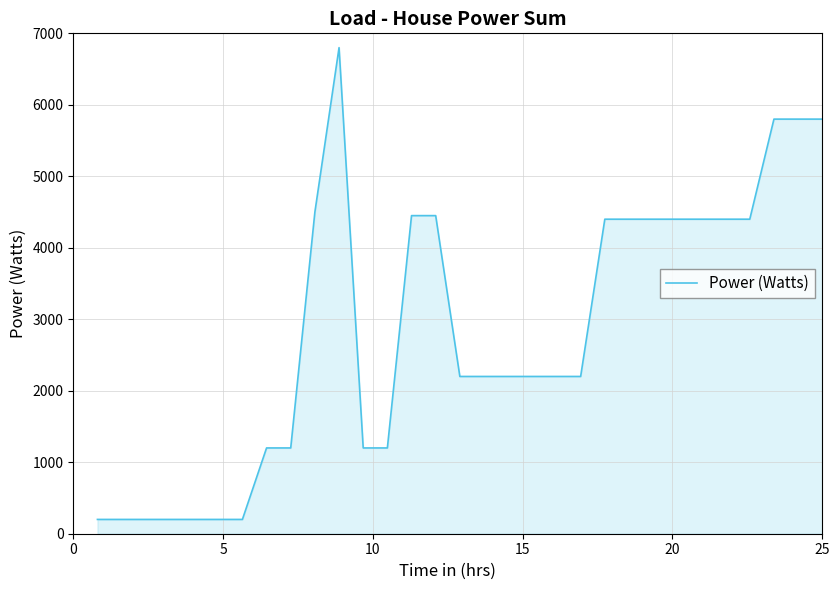

What is the sum of all values?

87800